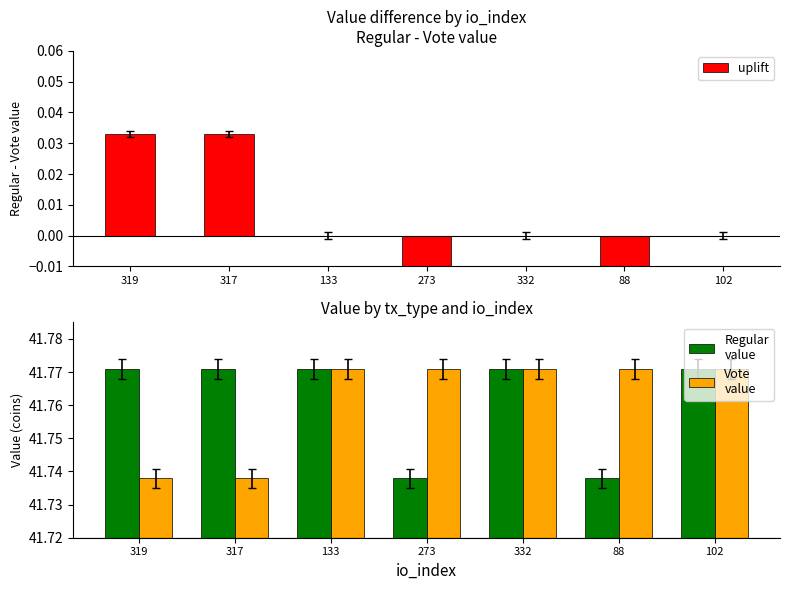

What is the sum of the Regular
value values at 317 and 102?

83.5